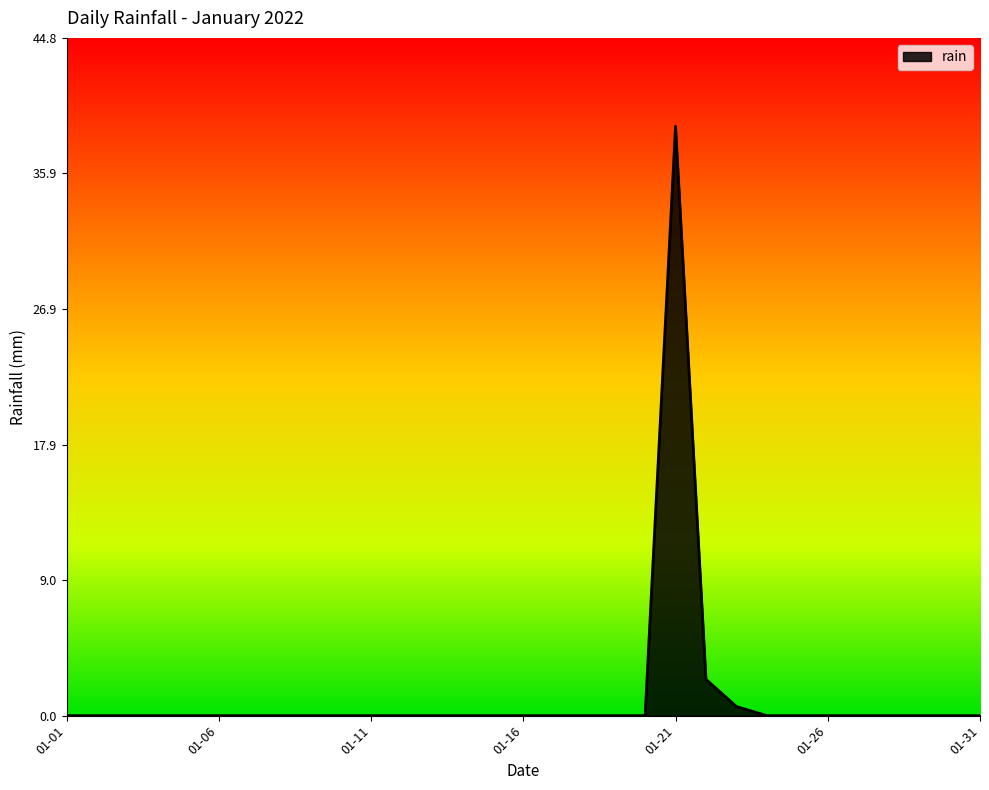

What is the greatest value displayed?

39.0